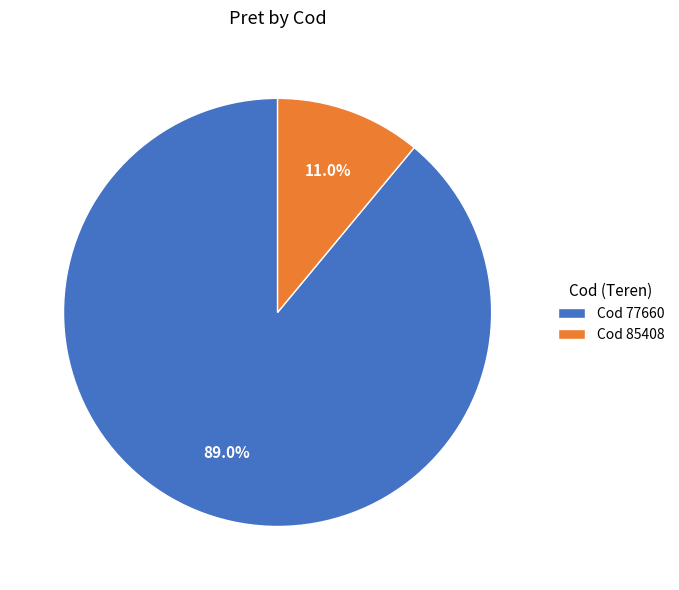

What portion of the pie excludes Cod 85408?

89.0%